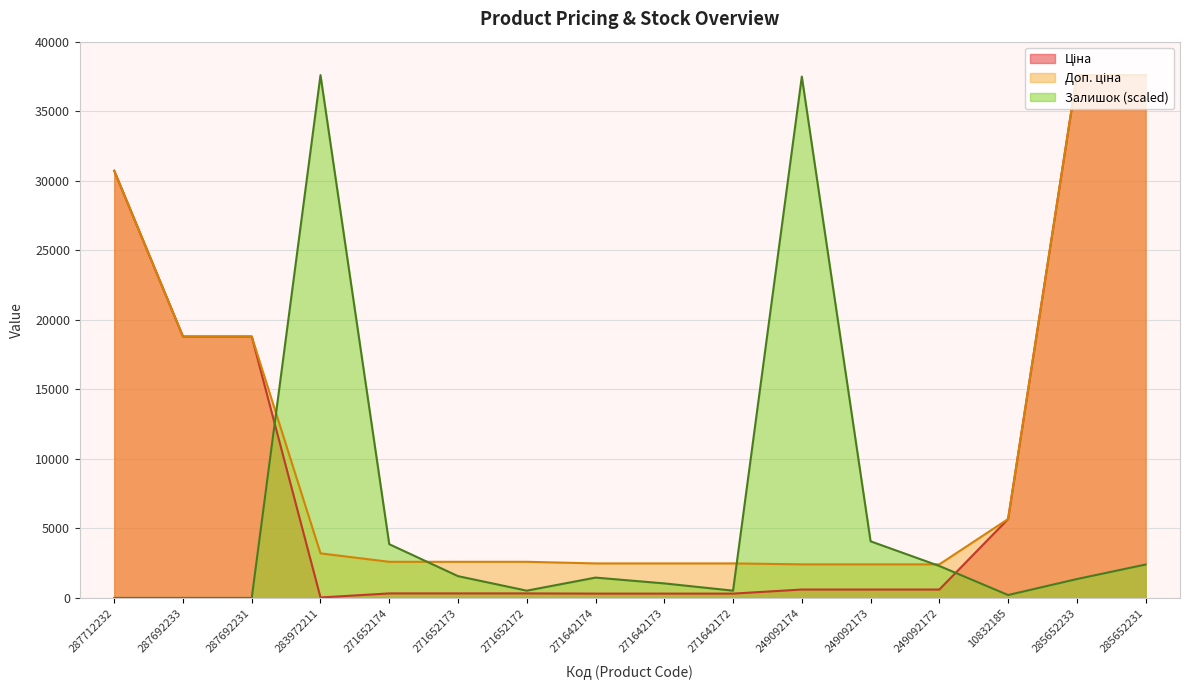

Which series has the widest spread of values?

Залишок